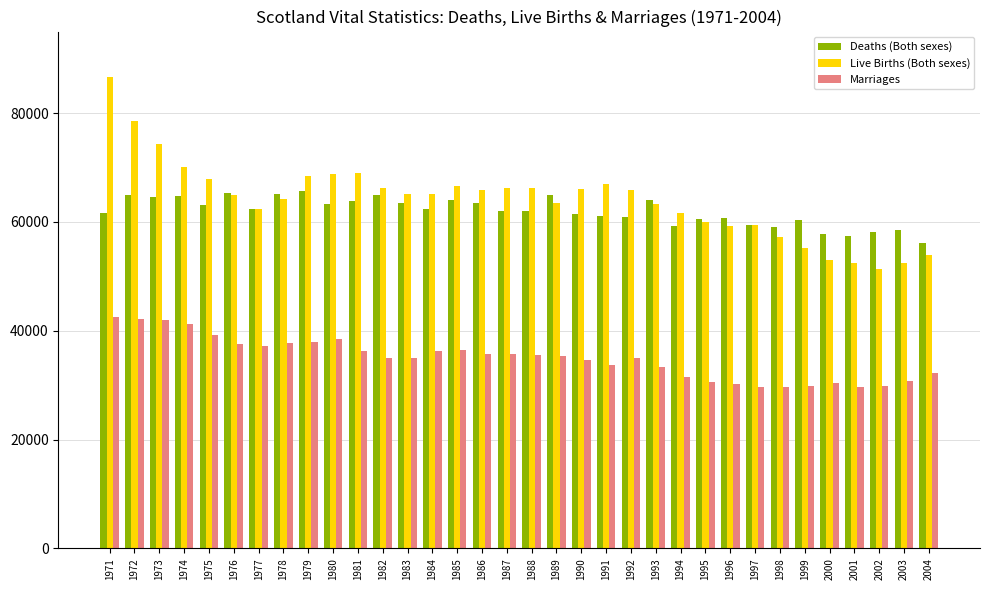

What value does the Live Births (Both sexes) series have at 1986, to the nearest 50?

65800